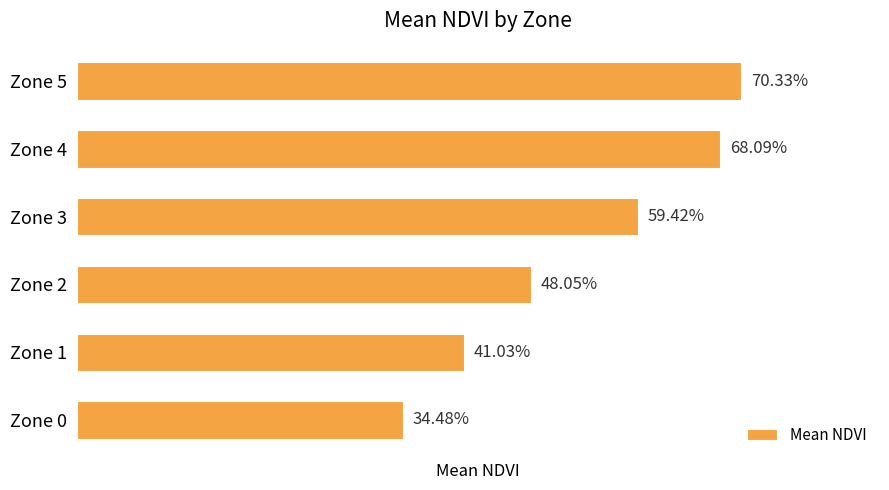

Are the bars horizontal?

Yes